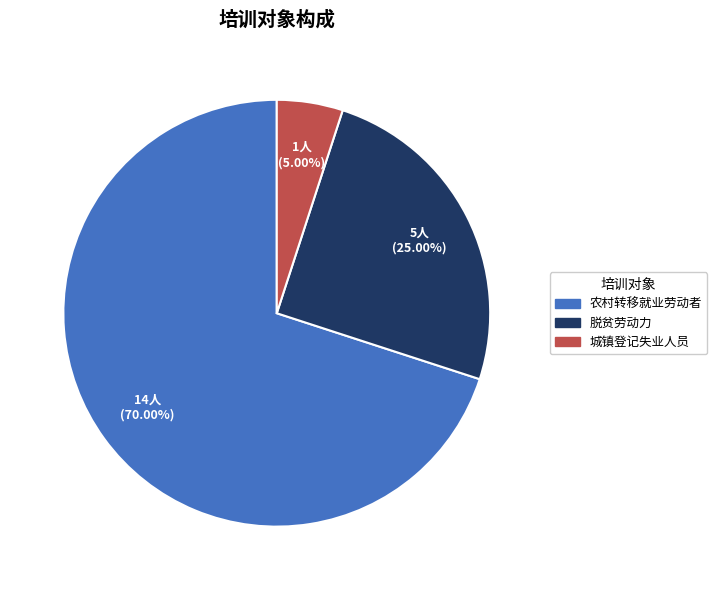

True or false: 农村转移就业劳动者 accounts for 70% of the total.

True